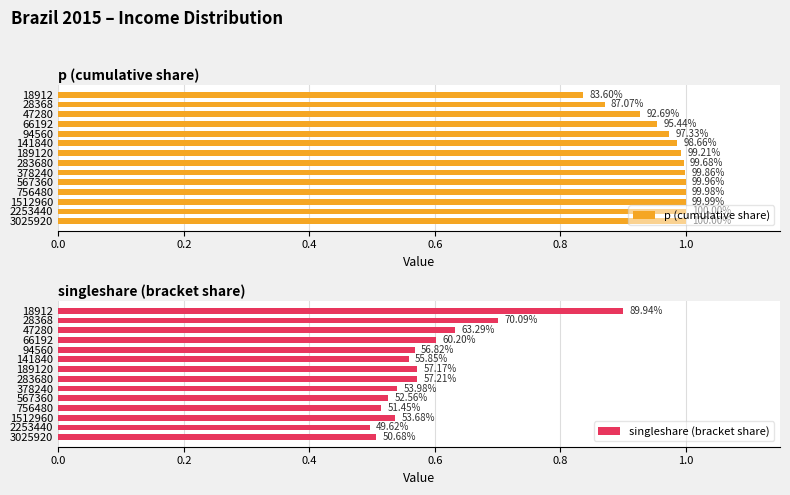

Which has a higher value, 18912 or 94560?

94560